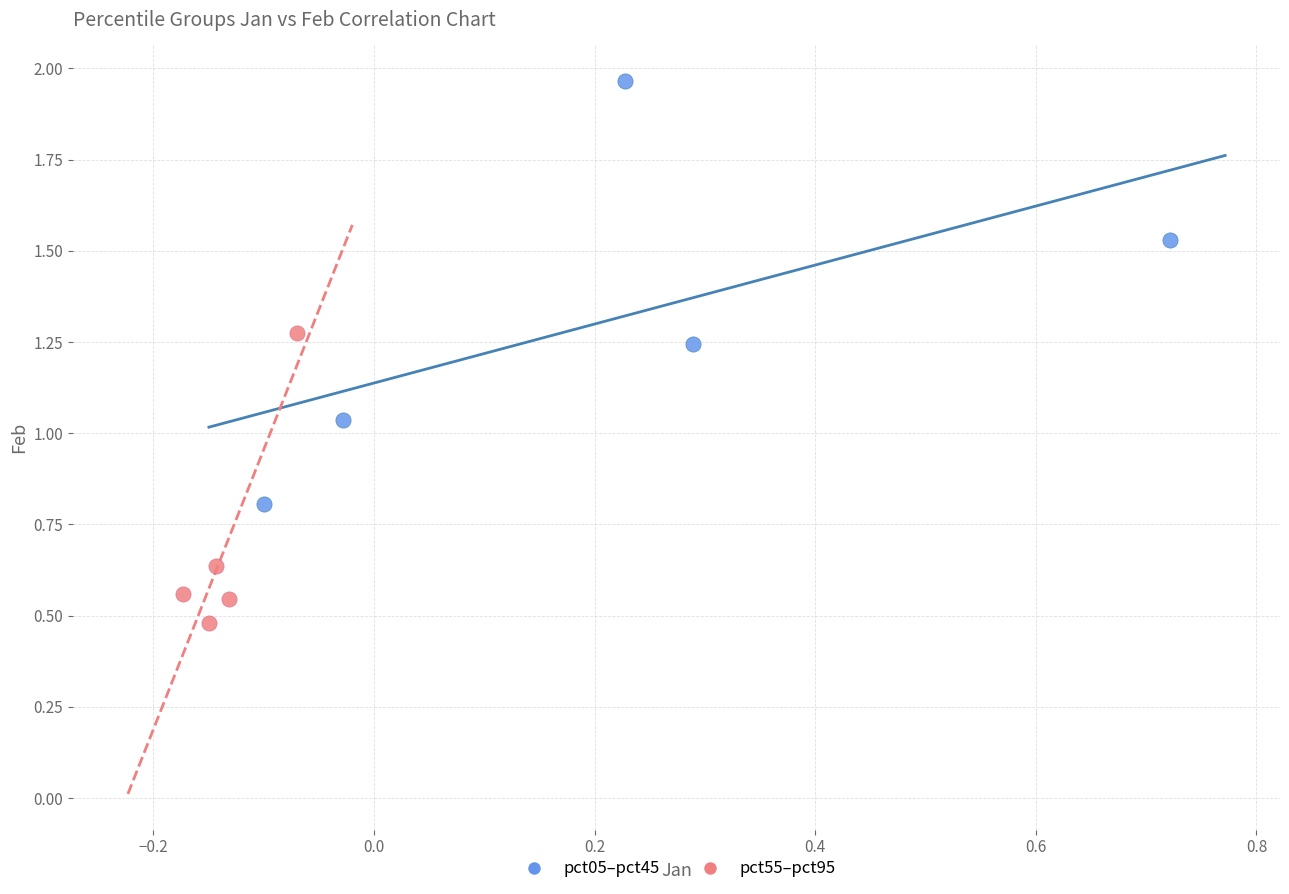

Which series reaches the maximum Y coordinate?

pct05–pct45